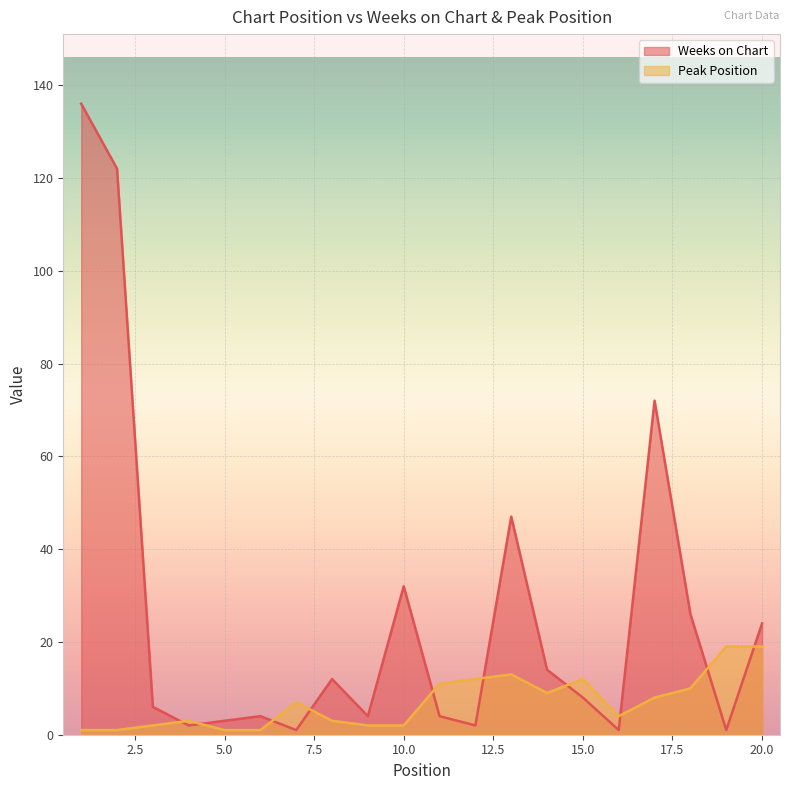

What is the maximum value shown in the chart?

136